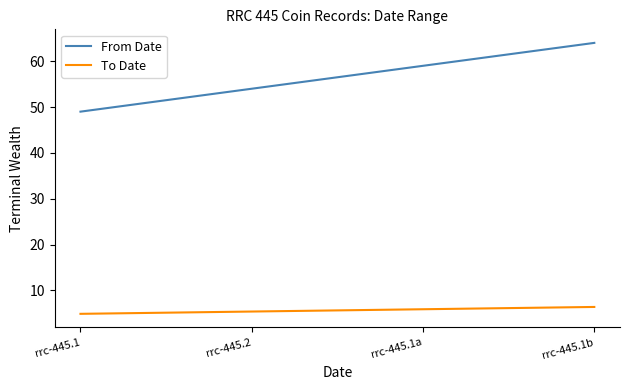

What is the minimum value for From Date?

49.0